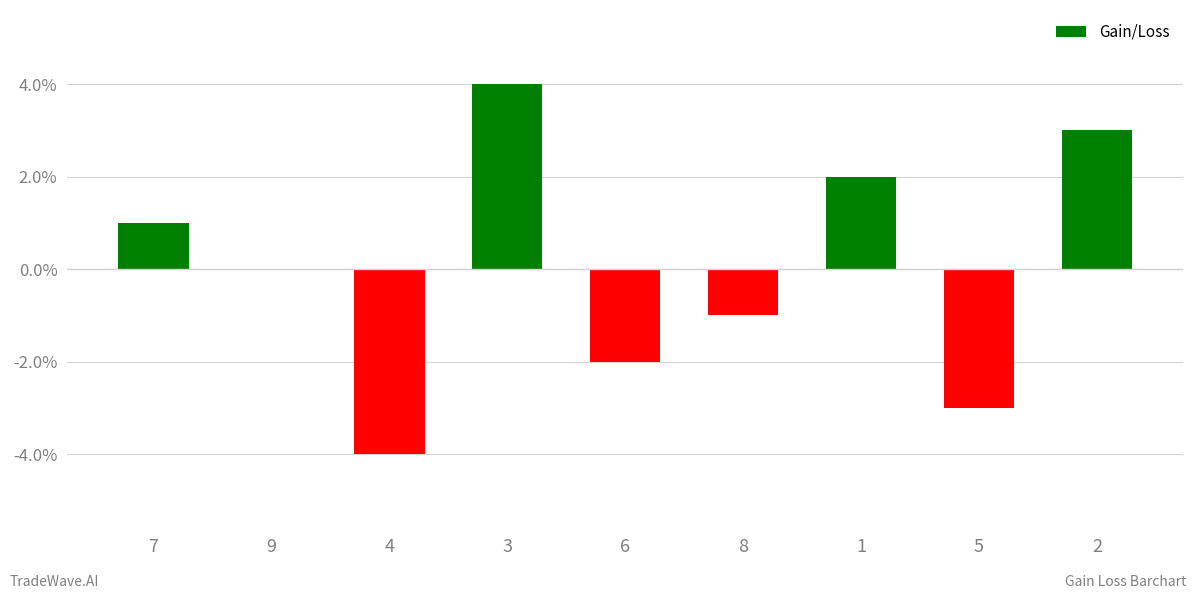

The value at 5 is -4. True or false?

False